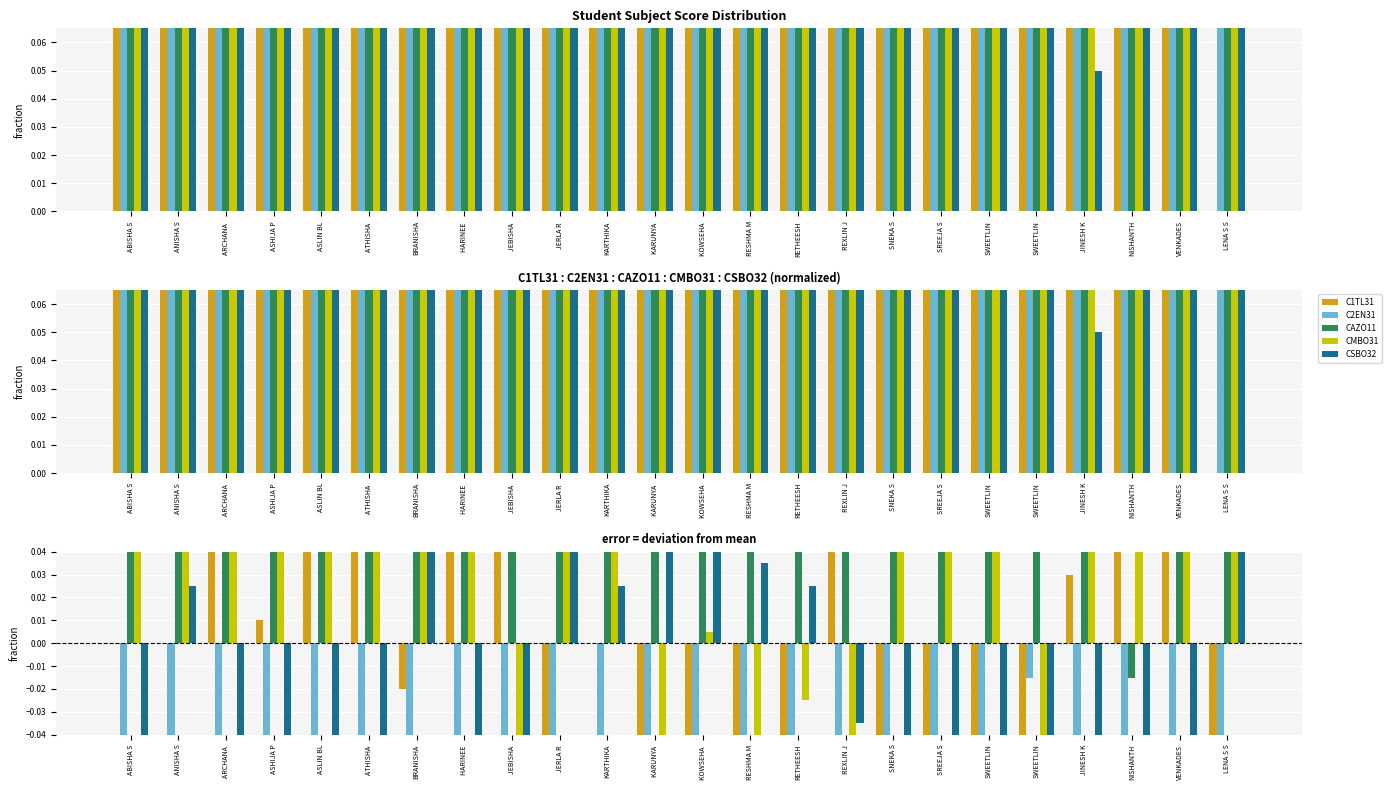

What are all the series names shown in the legend?

C1TL31, C2EN31, CAZO11, CMBO31, CSBO32